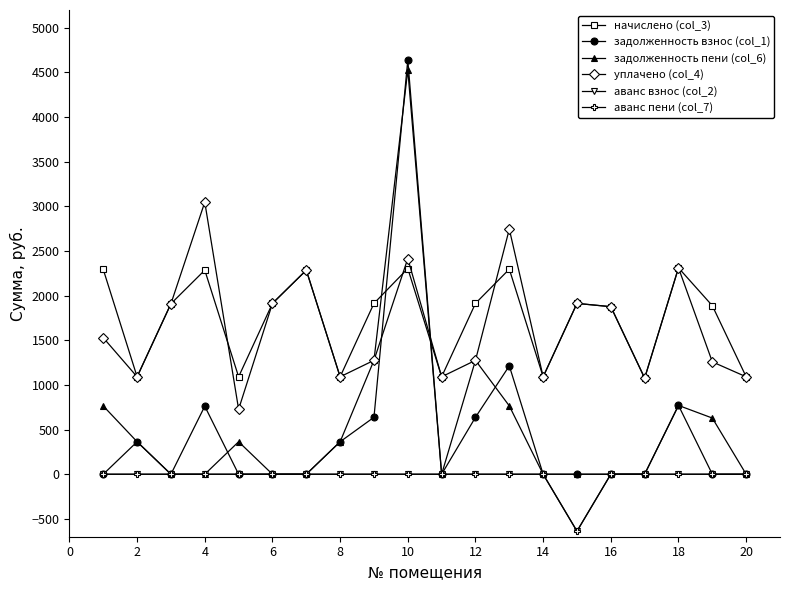

How many interior local valleys does the аванс взнос (col_2) series have?

1